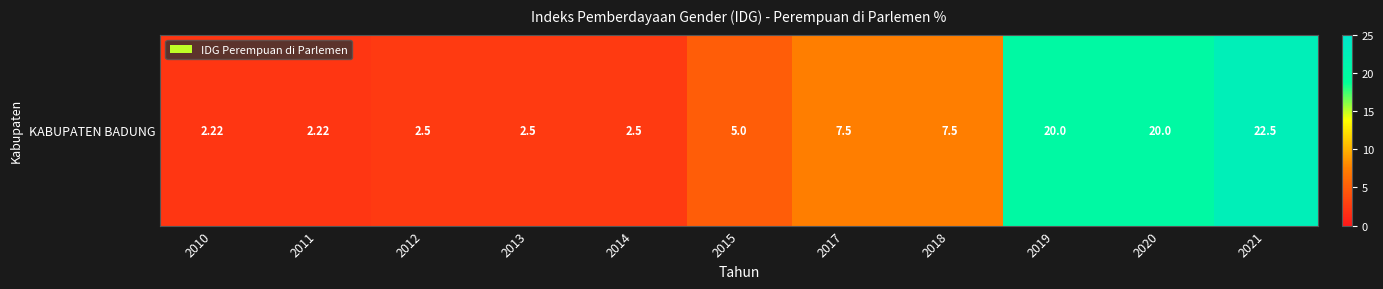

Which has a higher value, 2019 or 2014?

2019